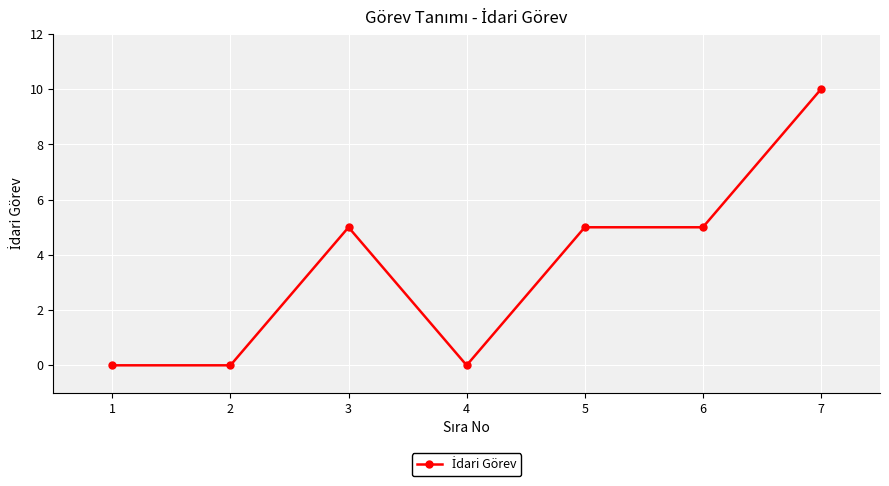

What is the difference between the second highest and second lowest values?

5